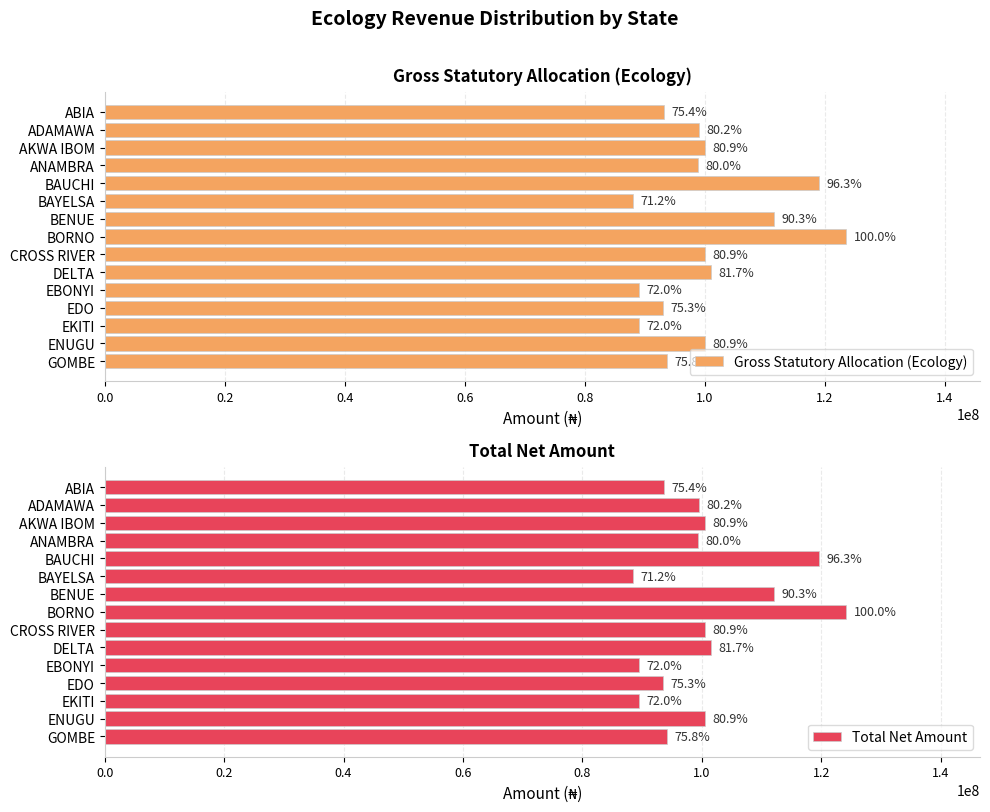

How many bars are there in total?

30